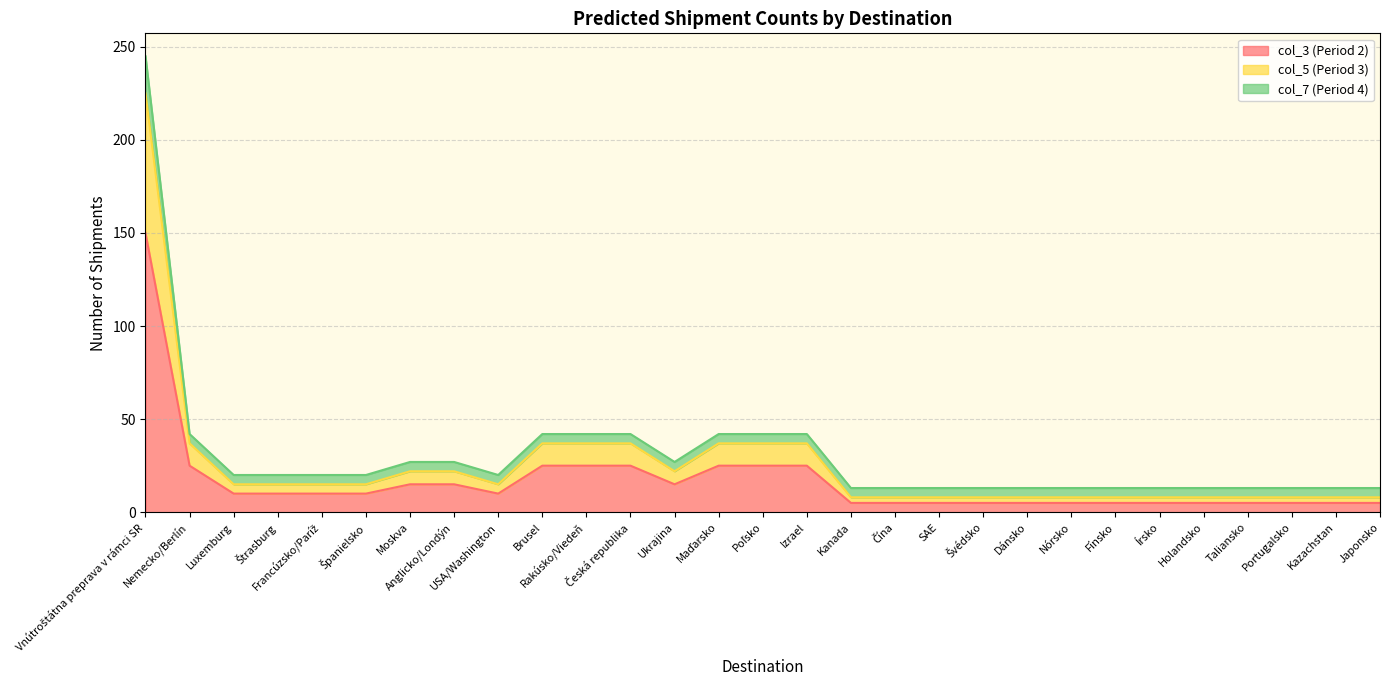

How many data points in col_3 (Period 2) are above 10?

11